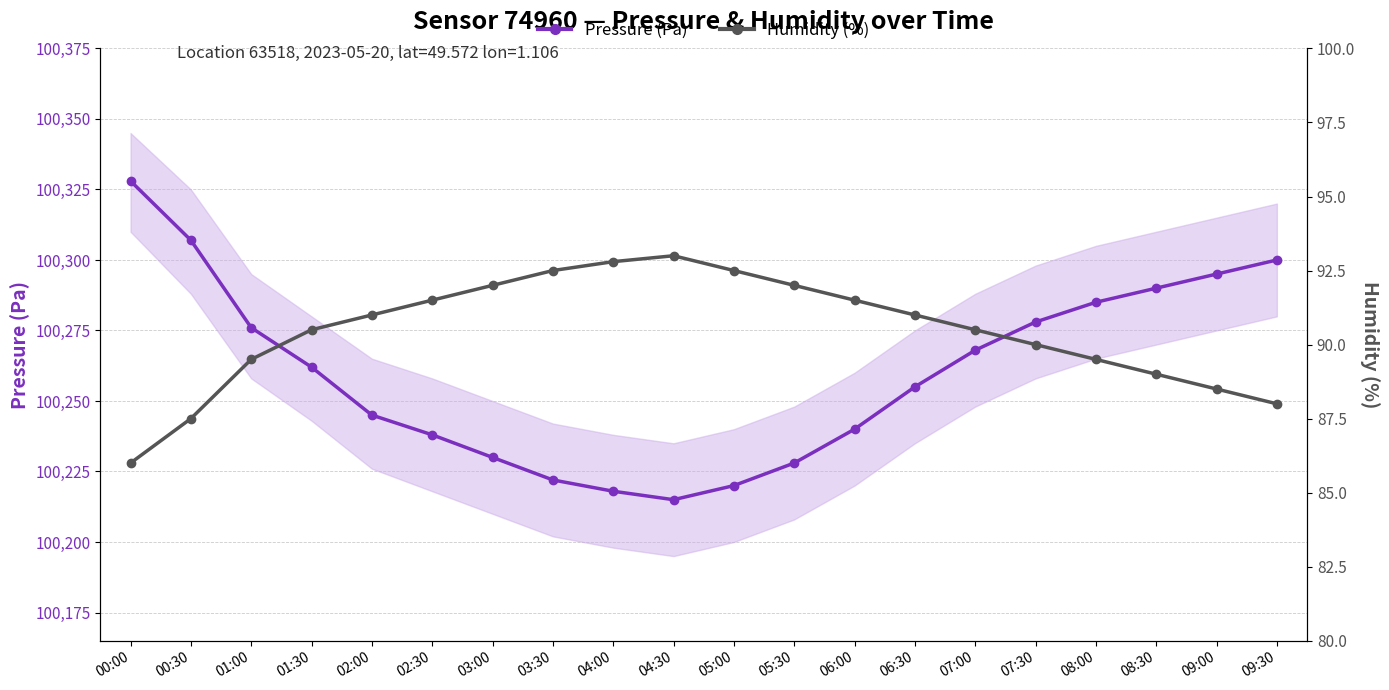

Which series has the largest range (max minus min)?

Pressure (Pa)